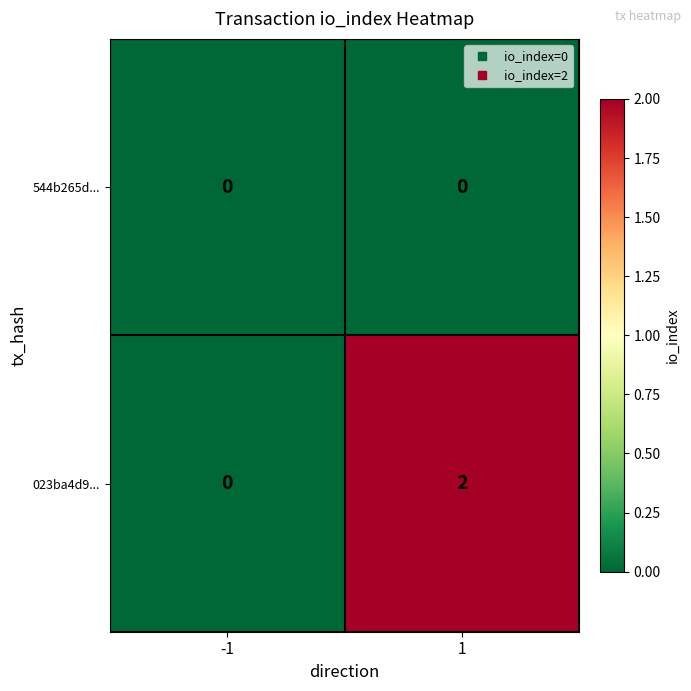

Reading left to right, extract all data points from this chart.

544b265d...: -1=0	1=0
023ba4d9...: -1=0	1=2